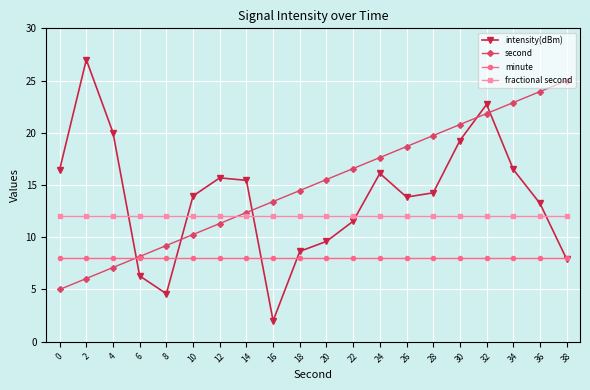

What is the difference between the maximum and second lowest values in the intensity(dBm) series?

22.4